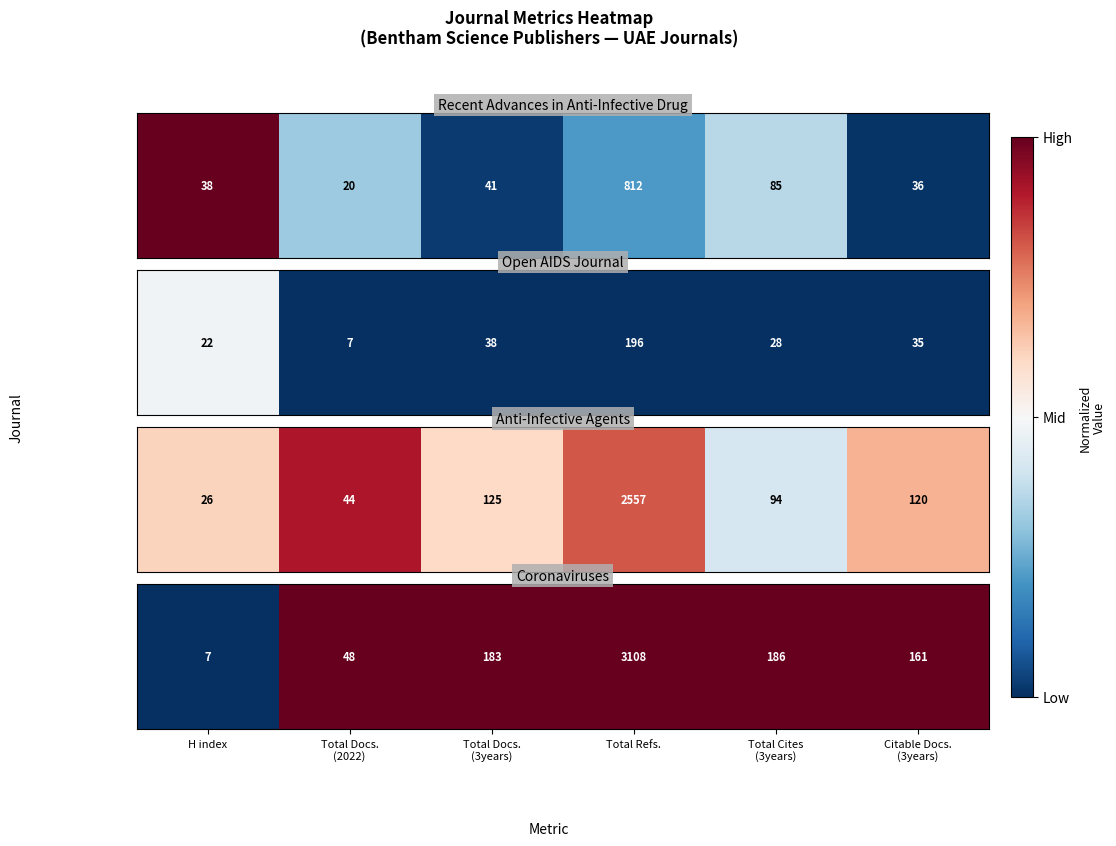

What is the maximum value shown in the chart?

4